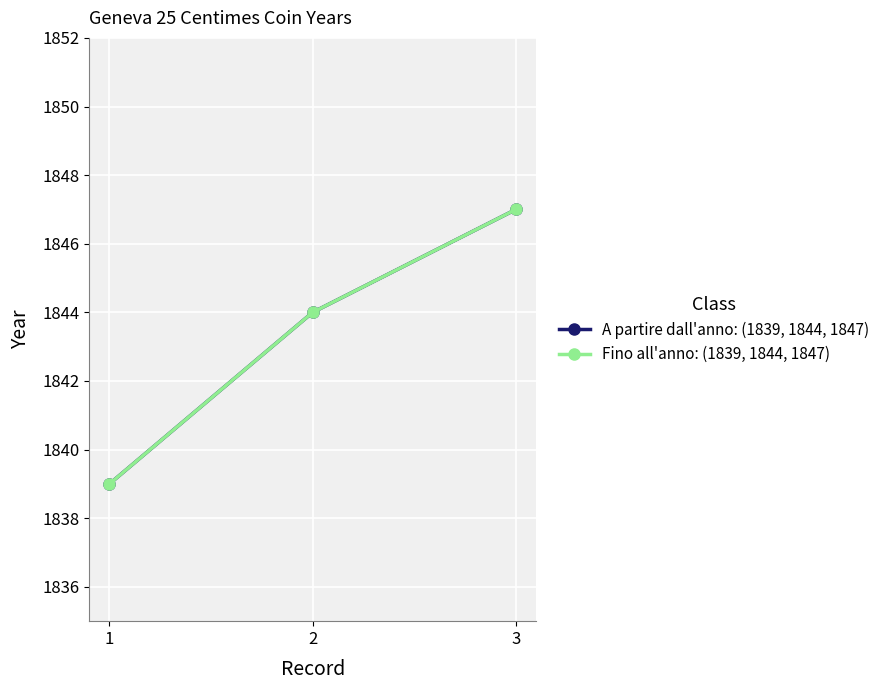

Is this an area chart (filled region under the line)?

No